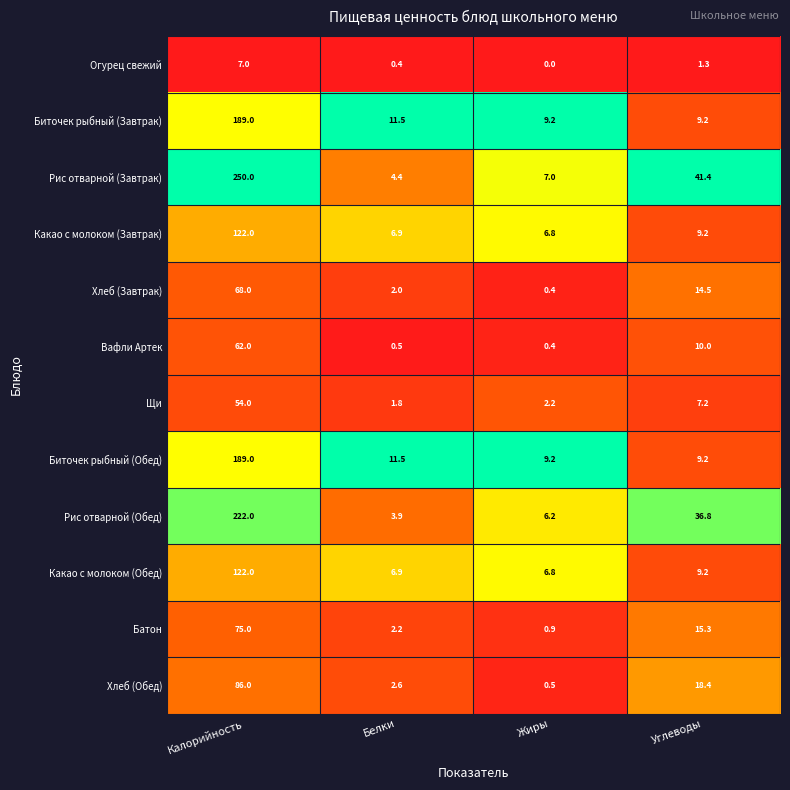

Rank the categories by Батон value from lowest to highest.

Жиры, Белки, Углеводы, Калорийность